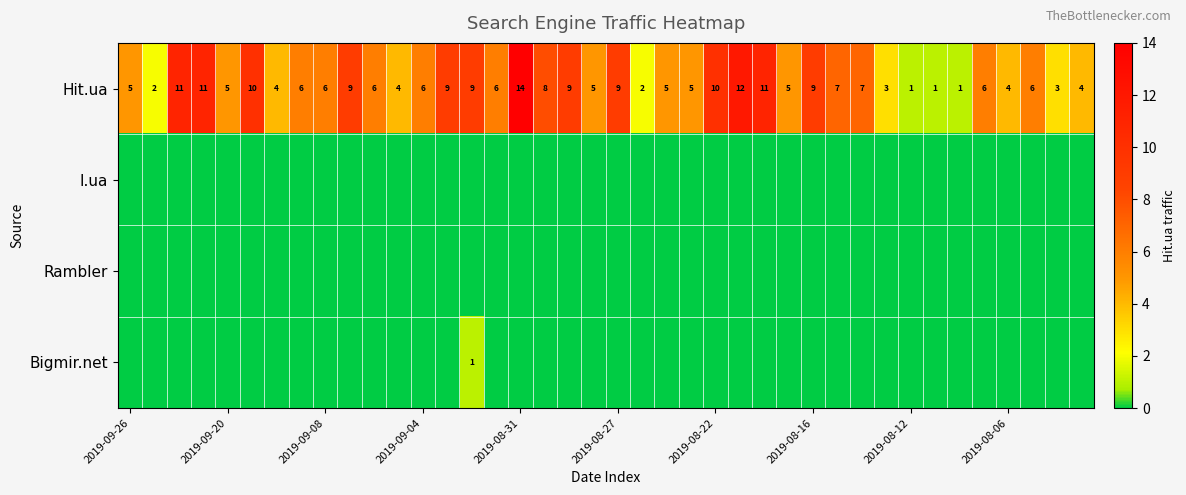

What is the sum of all Hit.ua values?

256